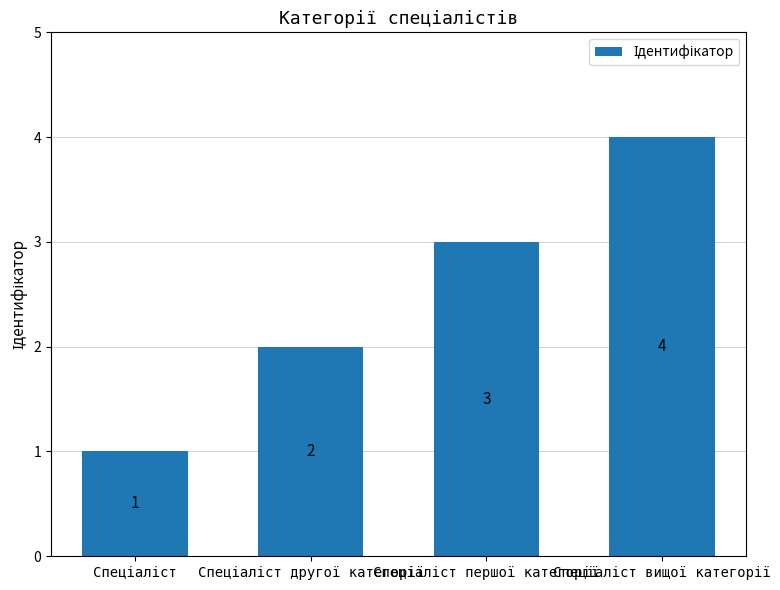

How many values are between 2 and 4?

3